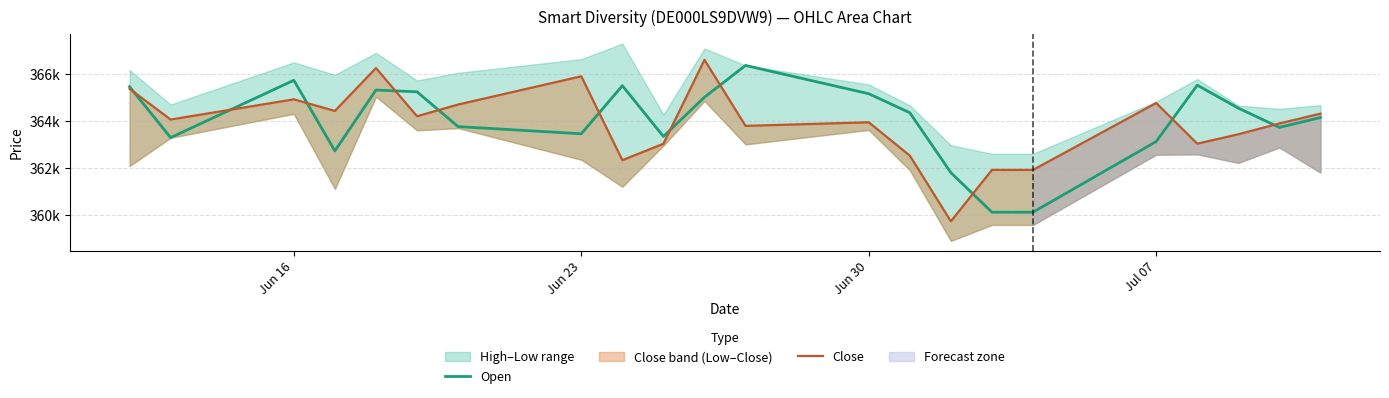

What position from the right is Jul 07?

5